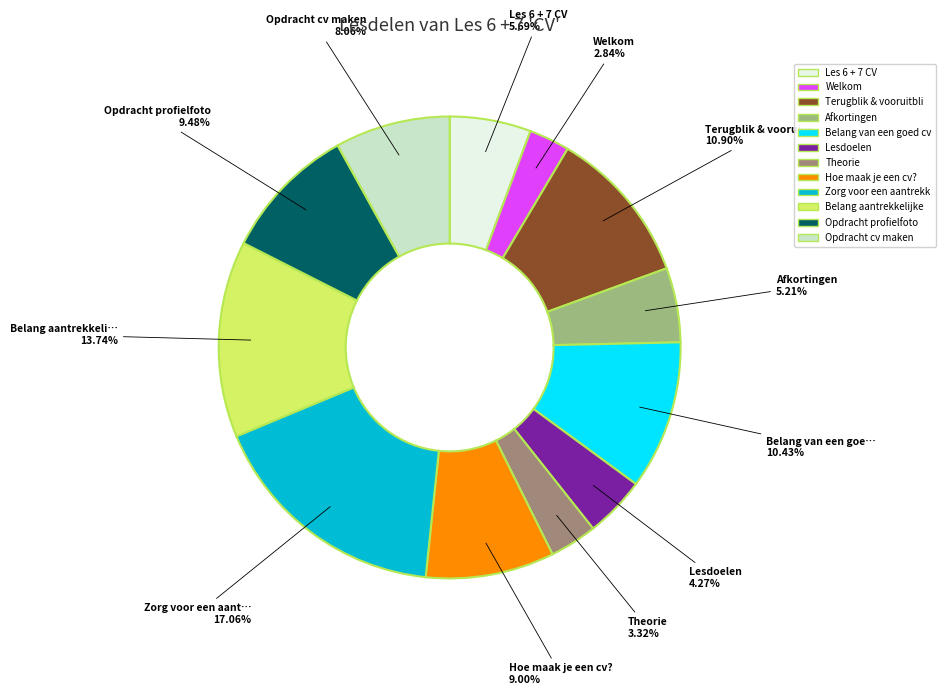

Is there any slice that represents more than half of the pie?

No